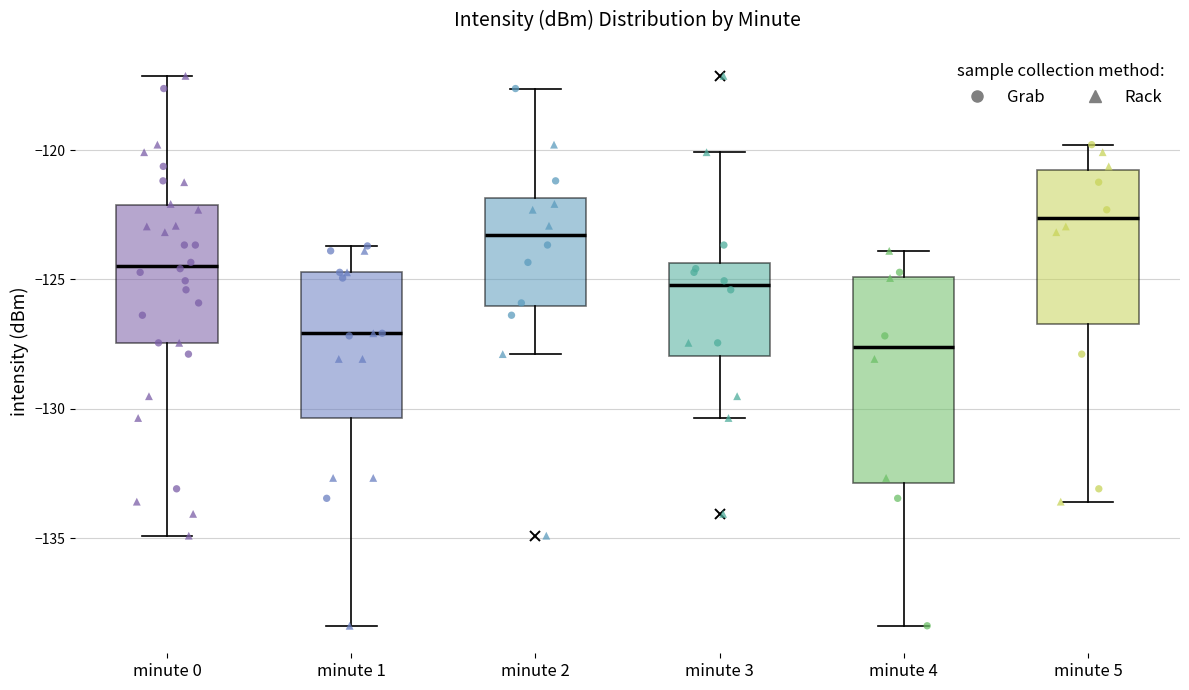

Reading left to right, transcribe this box plot: for each box, give where its median line is, the range the box spans, and where its two whiskers end, as read against the y-axis. The values are not printed on the chart, so give them approximately, as read against the axis.

minute 0: median -124.5, box -127.5 to -122.0, whiskers -135.0 to -117.0
minute 1: median -127.0, box -130.5 to -124.5, whiskers -138.5 to -123.5
minute 2: median -123.5, box -126.0 to -122.0, whiskers -128.0 to -117.5
minute 3: median -125.0, box -128.0 to -124.5, whiskers -130.5 to -120.0
minute 4: median -127.5, box -133.0 to -125.0, whiskers -138.5 to -124.0
minute 5: median -122.5, box -126.5 to -121.0, whiskers -133.5 to -120.0